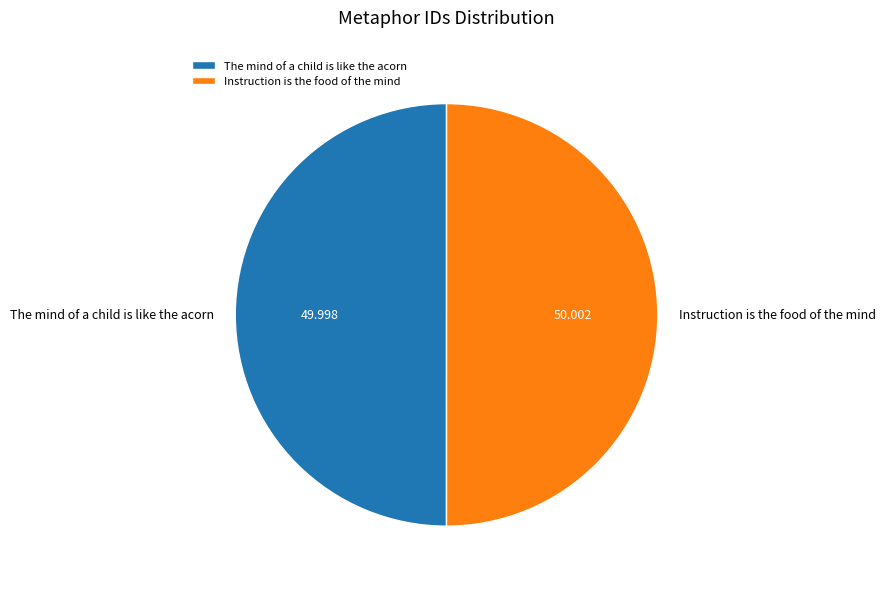

Is the sum of Instruction is the food of the mind and The mind of a child is like the acorn greater than half?

Yes